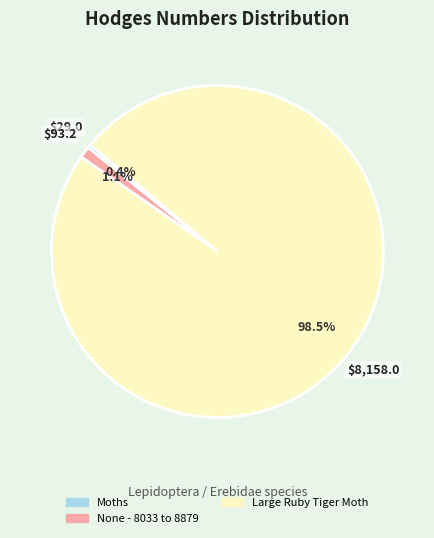

To the nearest percent, what is the average slice percentage?

33%